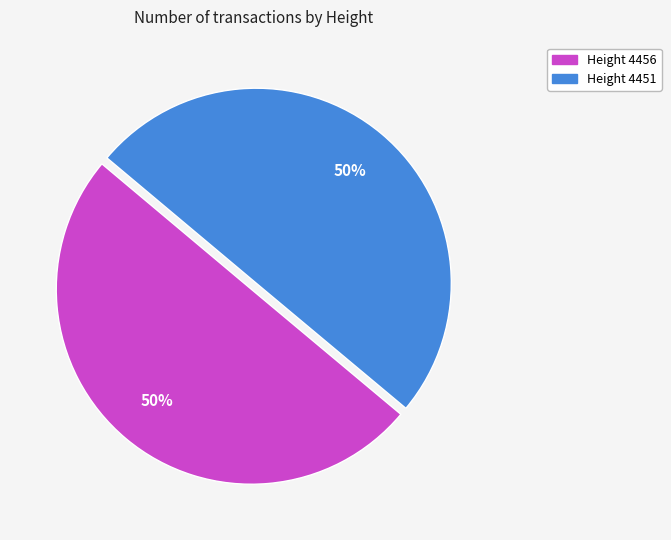

To the nearest percent, what is the average slice percentage?

50%